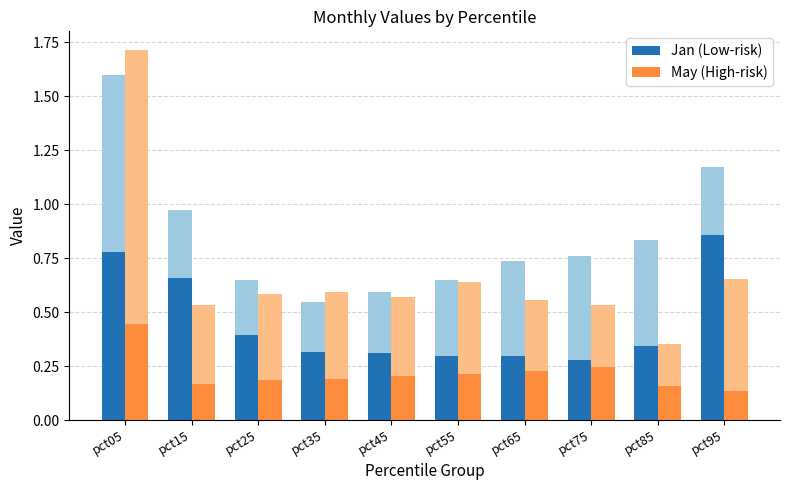

What value does the Jan (Low-risk) series have at pct15?

0.7